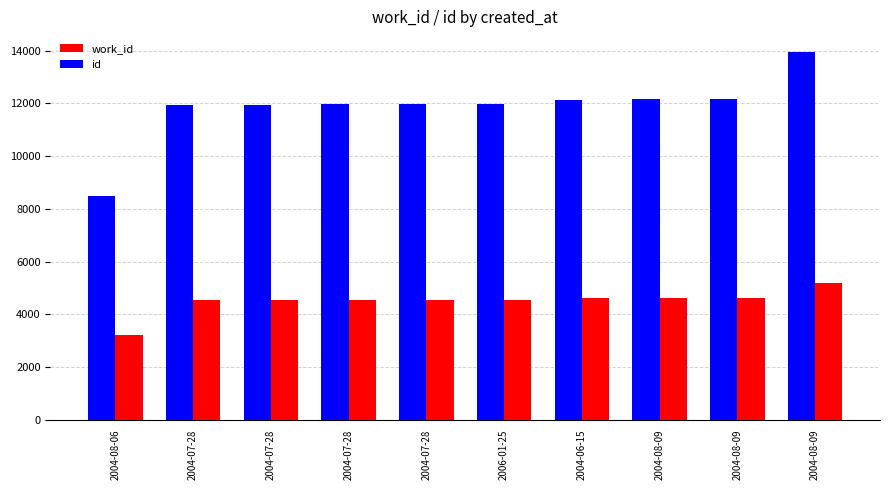

Which label corresponds to the smallest value in the chart?

2004-08-06